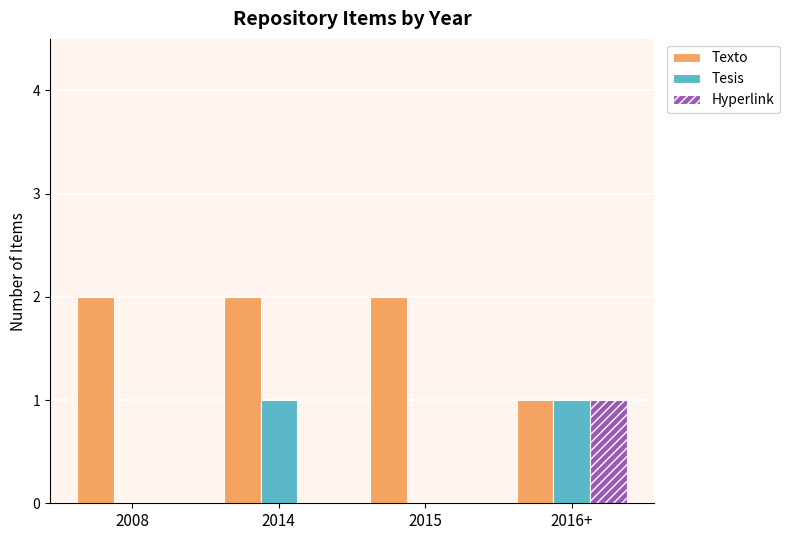

Is the value of Hyperlink at 2015 greater than the value of Tesis at 2014?

No